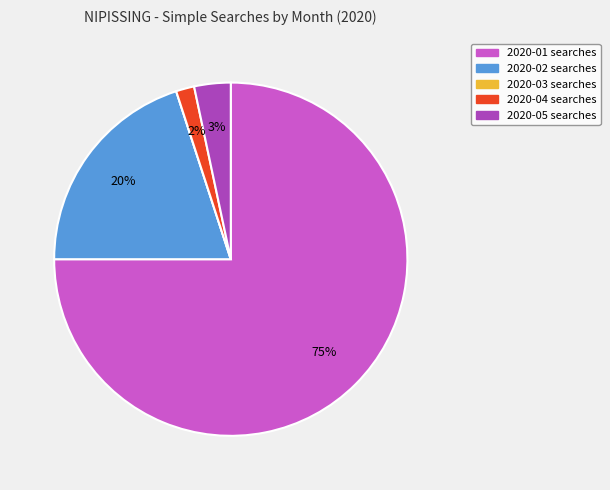

To the nearest percent, what is the difference between the 2020-02 and 2020-04 slice percentages?

18%